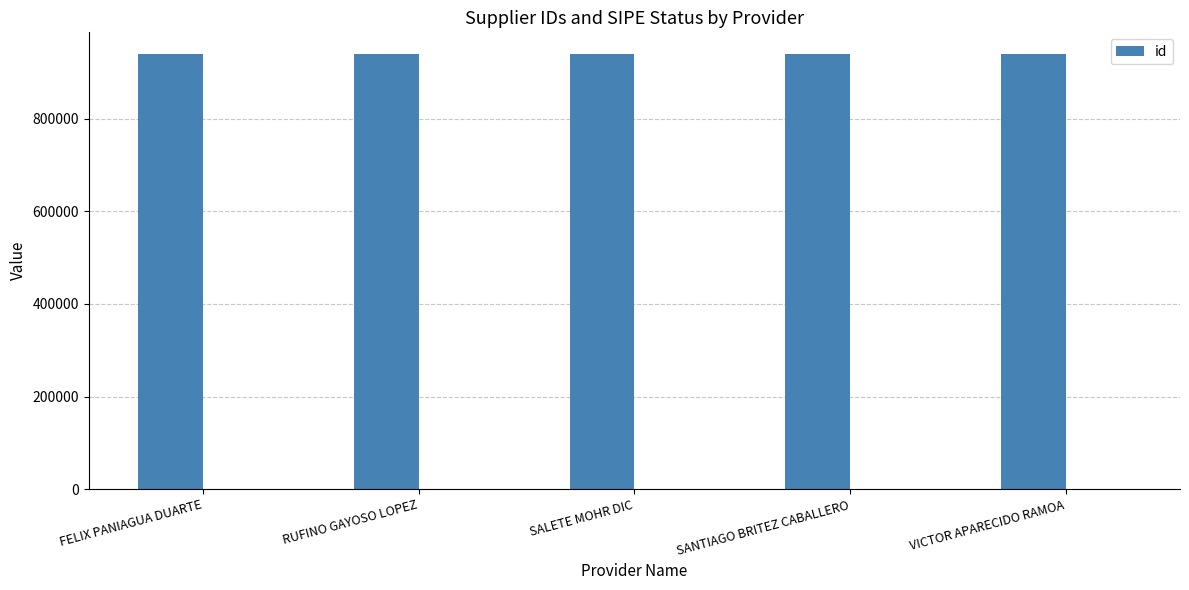

At which label does the data first exceed 939693?

SALETE MOHR DIC